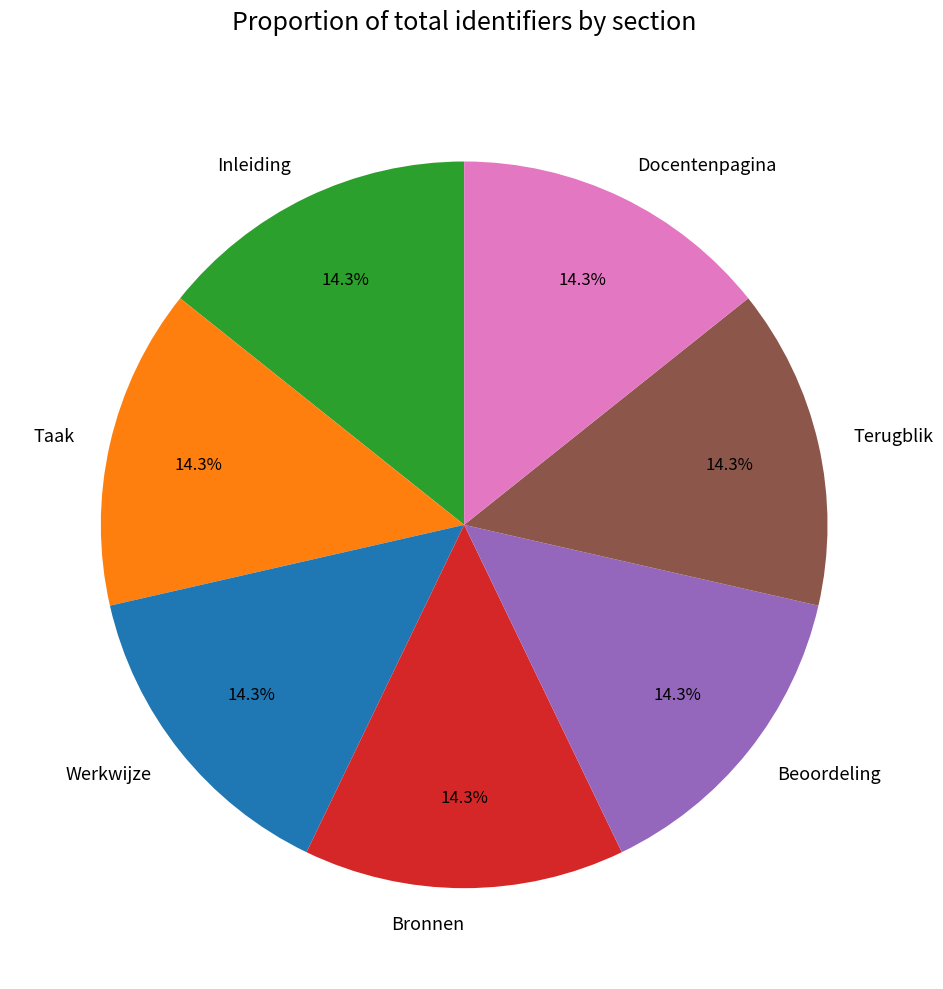

True or false: Taak accounts for 4% of the total.

False